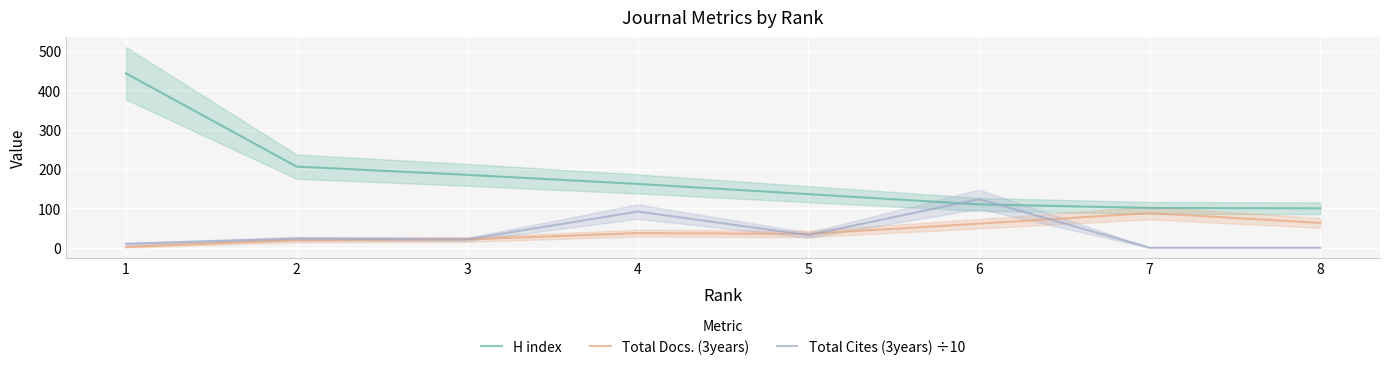

Which series has the largest range (max minus min)?

H index